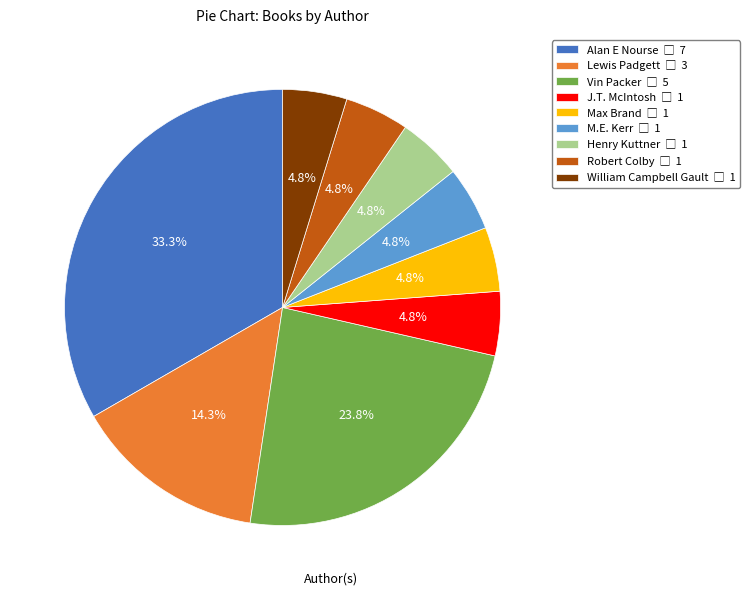

To the nearest percent, what percentage of the pie is Henry Kuttner?

5%